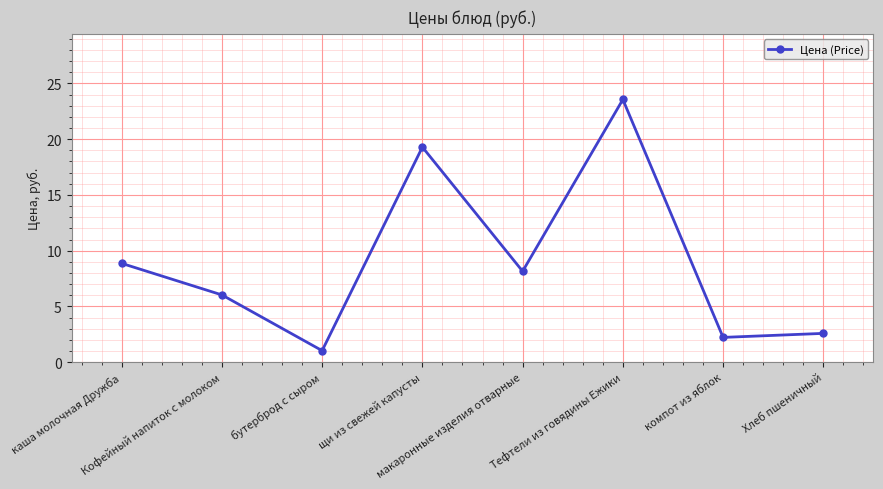

What is the label of the 7th point from the right?

Кофейный напиток с молоком